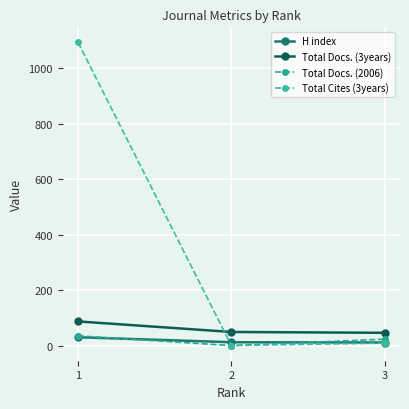

Reading right to left, what are all the values shown in this chart?

H index: 11	12	30
Total Docs. (3years): 46	49	87
Total Docs. (2006): 23	0	35
Total Cites (3years): 9	0	1092